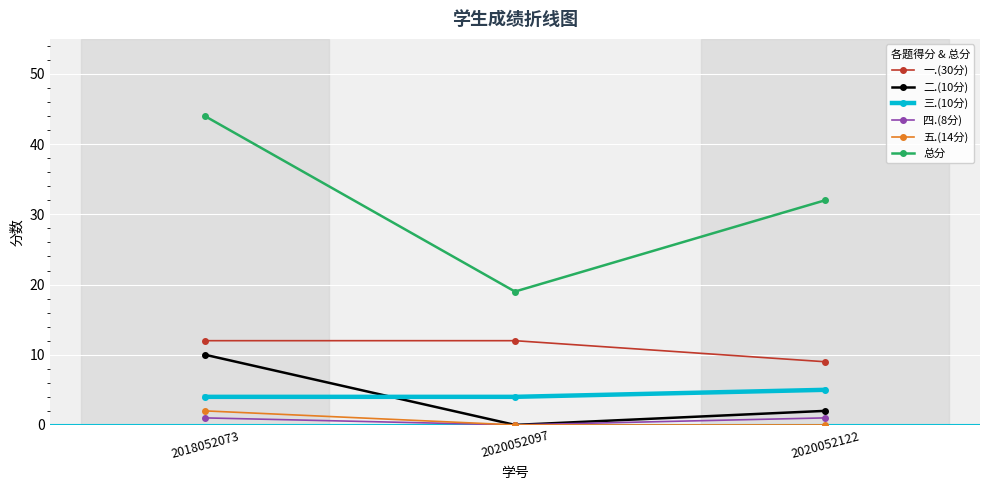

What is the spread (max minus min) of values at 2018052073?

43